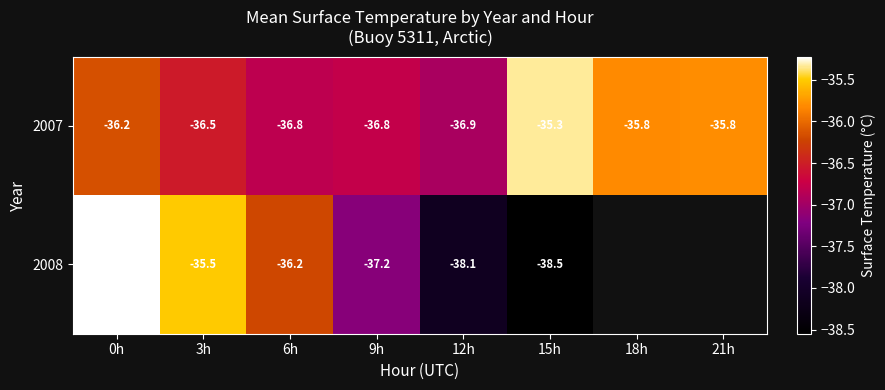

What is the total value across all series at 6h?

-73.0